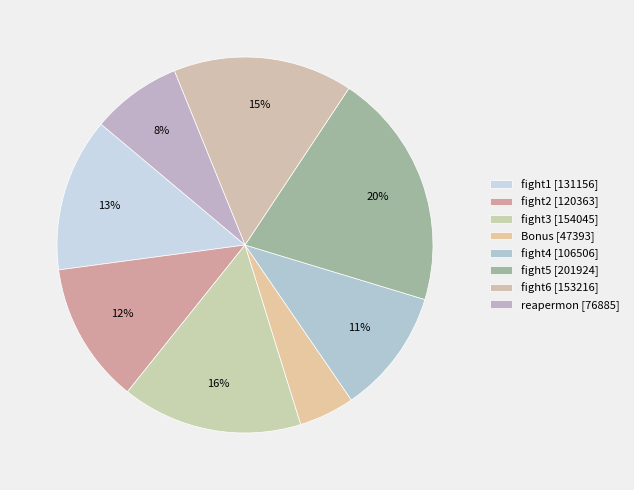

Does fight4 represent more than half of the total?

No